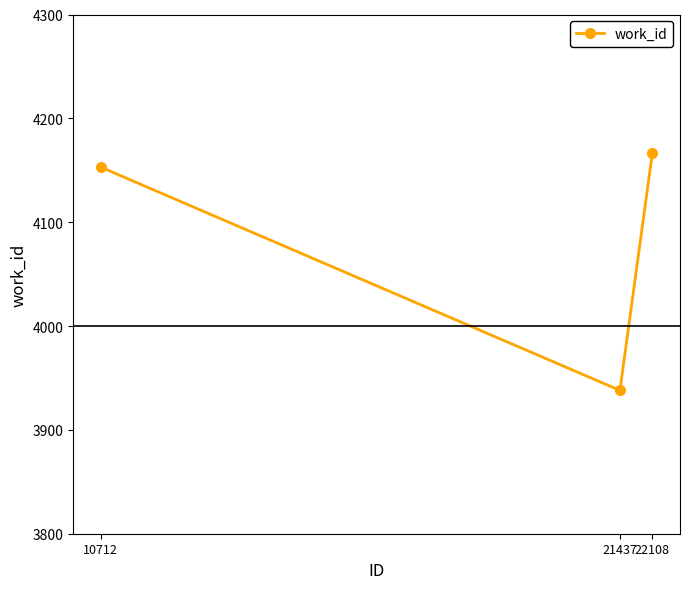

What is the ratio of the value at 21437 to the value at 10712?

0.9